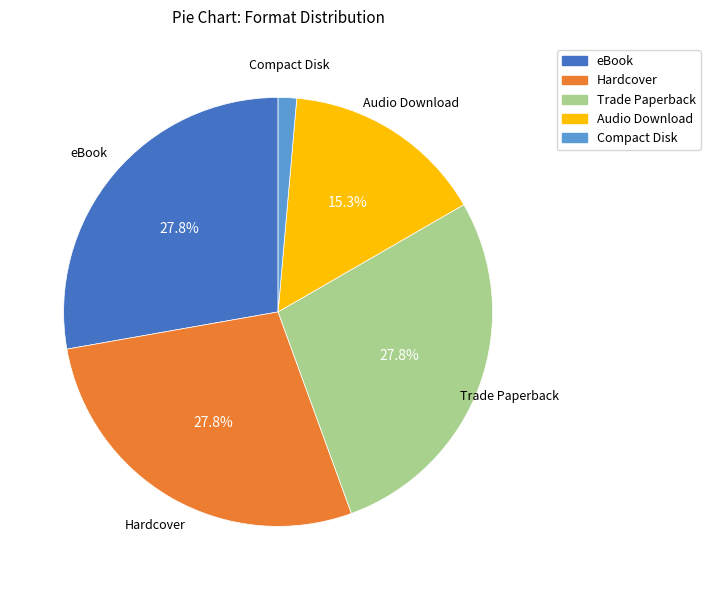

How many segments does this pie chart have?

5